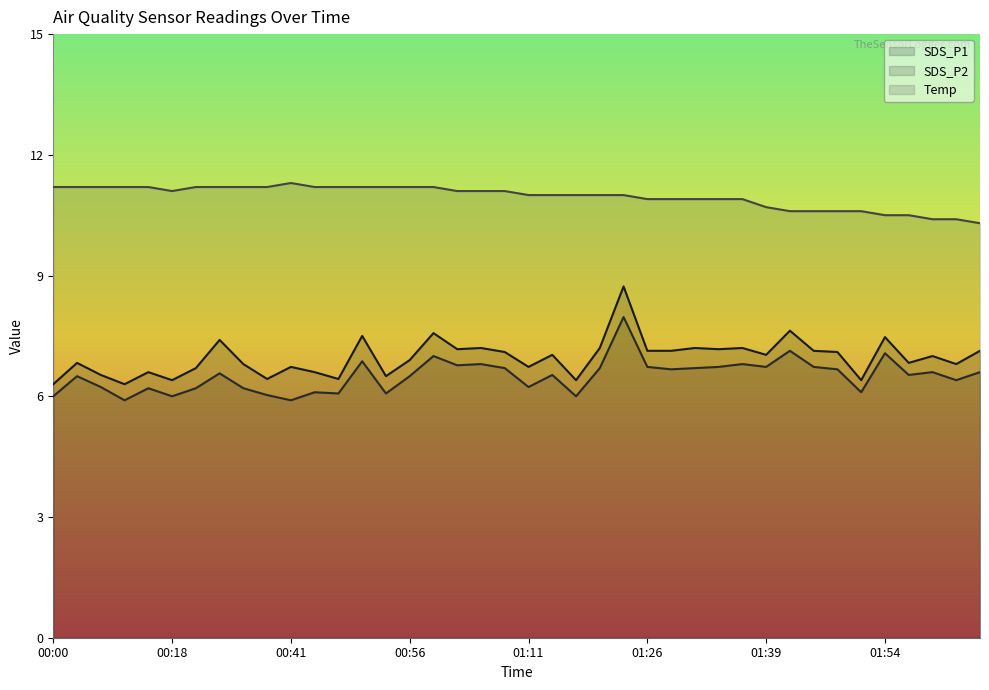

Reading left to right, list all the values displayed in this chart.

SDS_P1: 6.3	6.8	6.5	6.3	6.6	6.4	6.7	7.4	6.8	6.4	6.7	6.6	6.4	7.5	6.5	6.9	7.6	7.2	7.2	7.1	6.7	7.0	6.4	7.2	8.7	7.1	7.1	7.2	7.2	7.2	7.0	7.6	7.1	7.1	6.4	7.5	6.8	7.0	6.8	7.1
SDS_P2: 6.0	6.5	6.2	5.9	6.2	6.0	6.2	6.6	6.2	6.0	5.9	6.1	6.1	6.9	6.1	6.5	7.0	6.8	6.8	6.7	6.2	6.5	6.0	6.7	8.0	6.7	6.7	6.7	6.7	6.8	6.7	7.1	6.7	6.7	6.1	7.1	6.5	6.6	6.4	6.6
Temp: 11.2	11.2	11.2	11.2	11.2	11.1	11.2	11.2	11.2	11.2	11.3	11.2	11.2	11.2	11.2	11.2	11.2	11.1	11.1	11.1	11.0	11.0	11.0	11.0	11.0	10.9	10.9	10.9	10.9	10.9	10.7	10.6	10.6	10.6	10.6	10.5	10.5	10.4	10.4	10.3